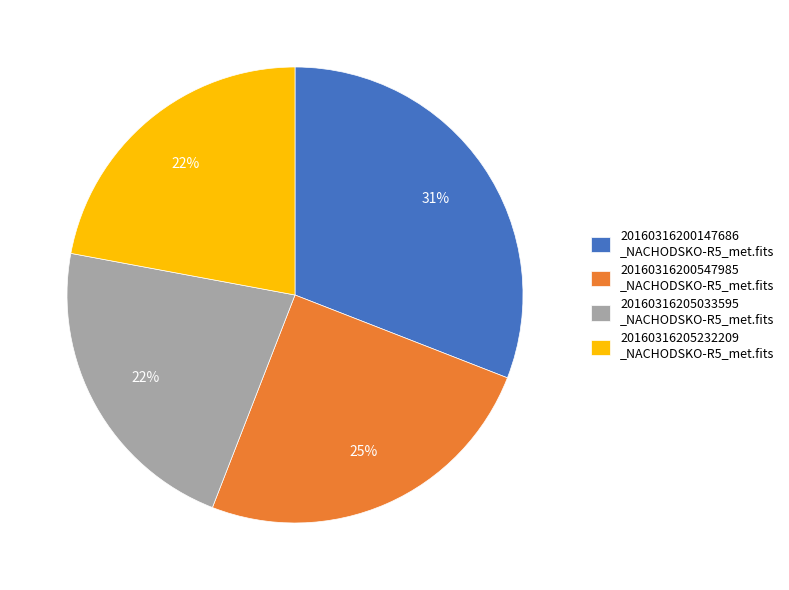

Between 20160316200147686 _NACHODSKO-R5_met.fits and 20160316200547985 _NACHODSKO-R5_met.fits, which is larger?

20160316200147686 _NACHODSKO-R5_met.fits